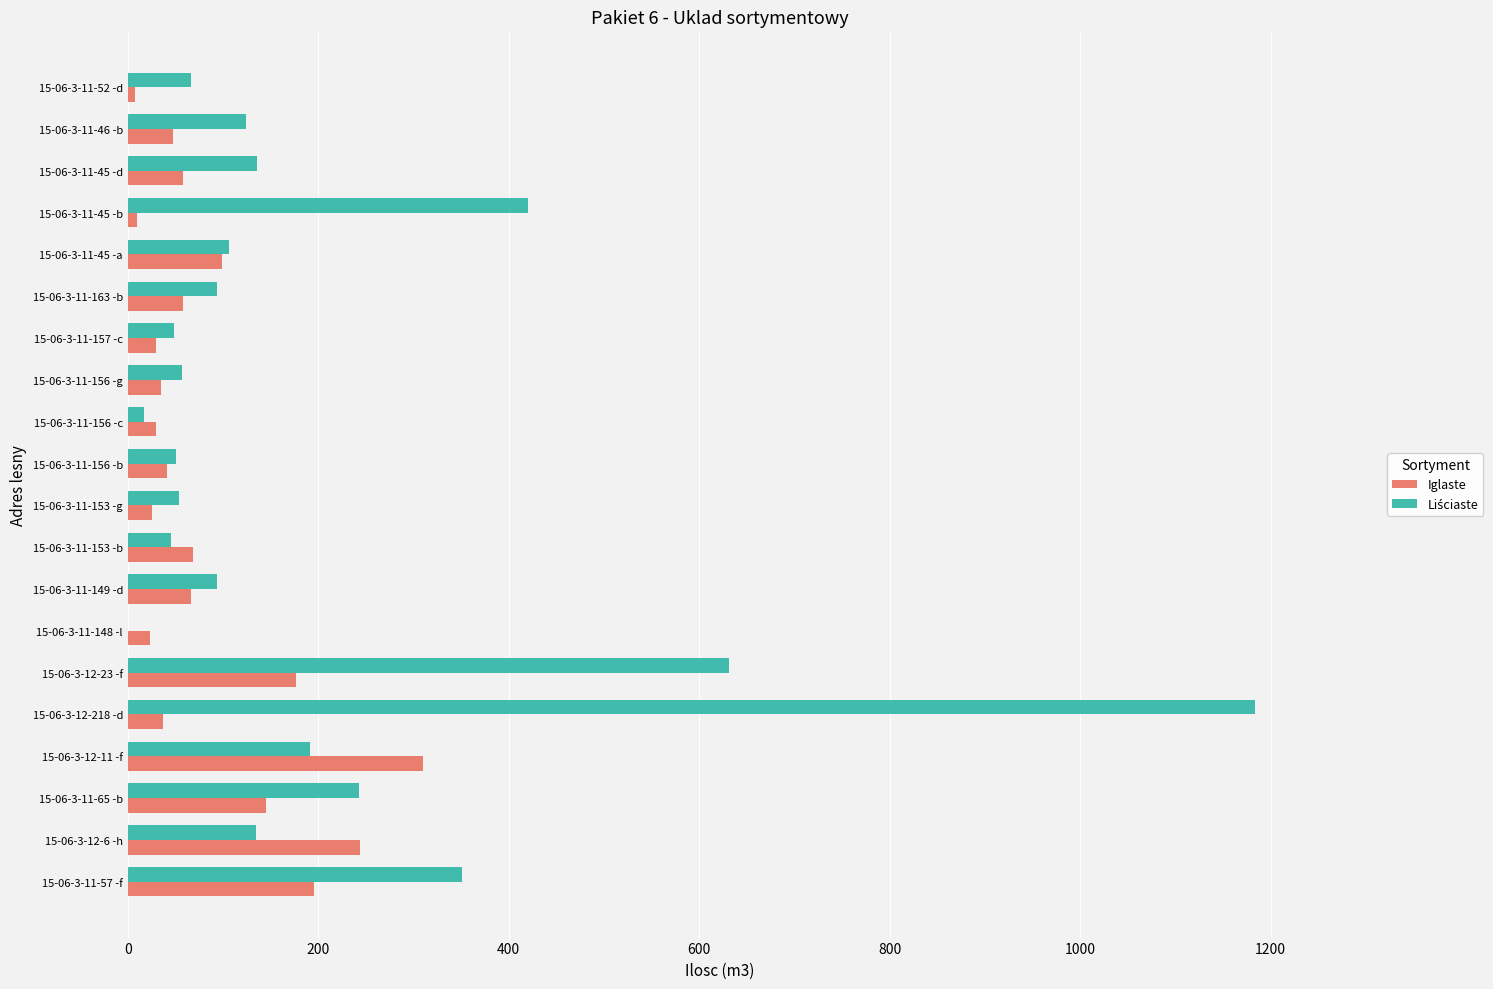

The Iglaste series shows 35 at 15-06-3-11-156 -g. True or false?

True